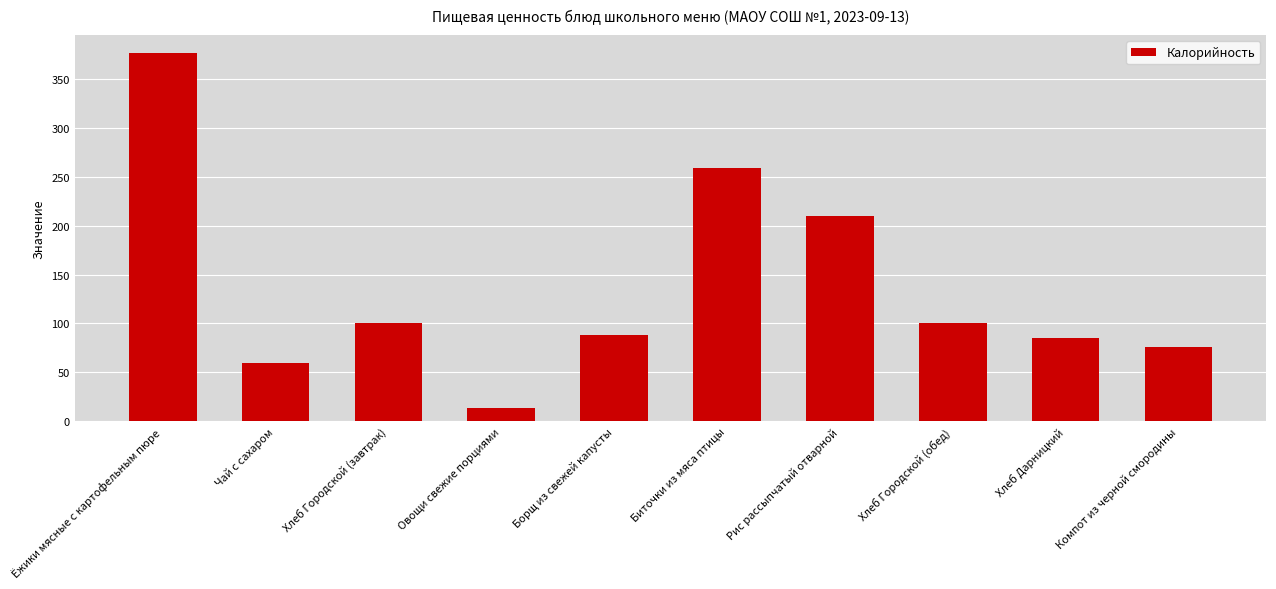

Approximately how many times larger is the value at Биточки из мяса птицы compared to Борщ из свежей капусты?

2.9